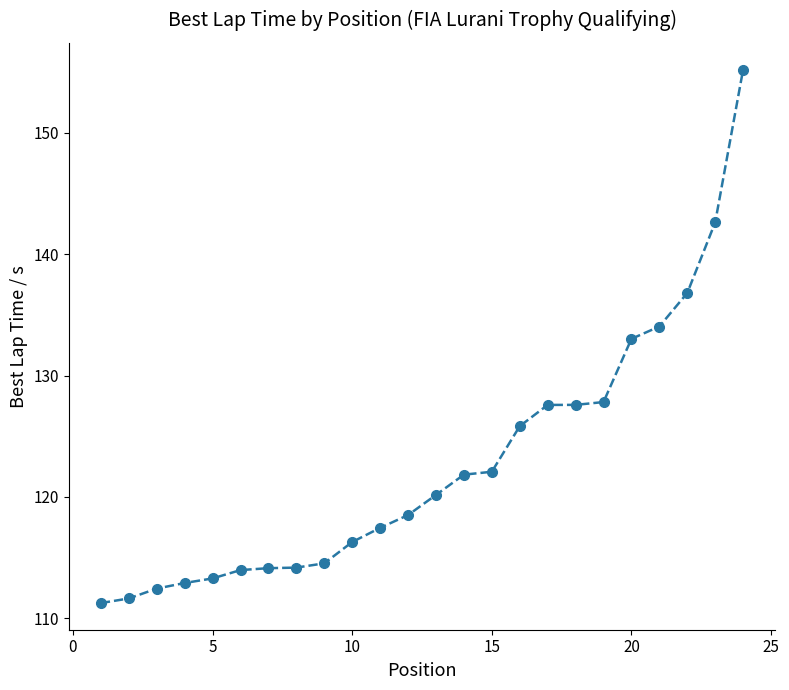

What is the difference between the maximum and minimum values?

44.0